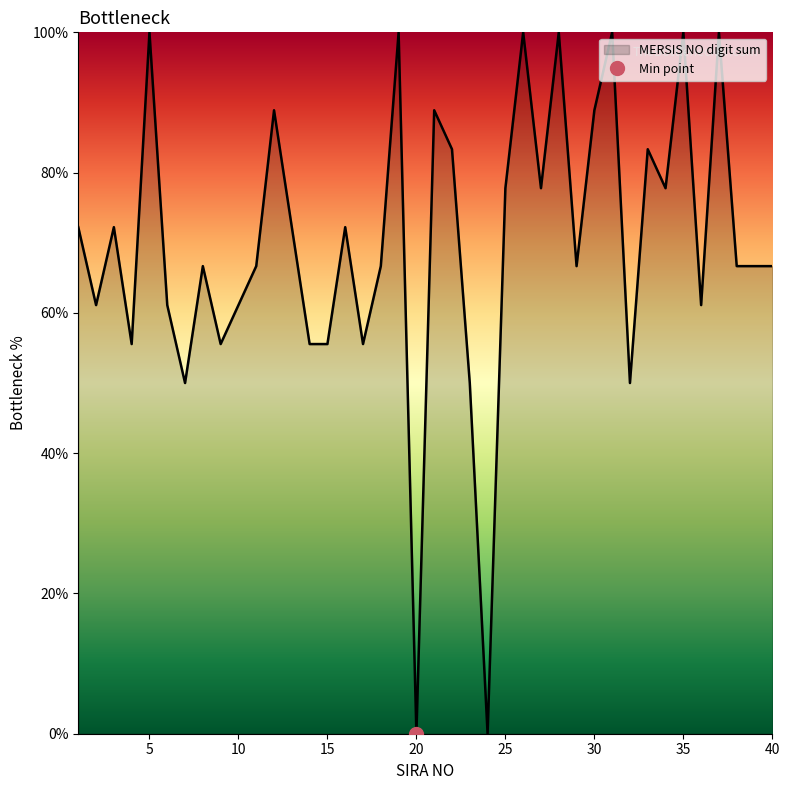

List the labels in order of value, largest first.

5, 19, 26, 28, 31, 35, 37, 12, 21, 30, 22, 33, 25, 27, 34, 1, 3, 13, 16, 8, 11, 18, 29, 38, 39, 40, 2, 6, 10, 36, 4, 9, 14, 15, 17, 7, 23, 32, 20, 24